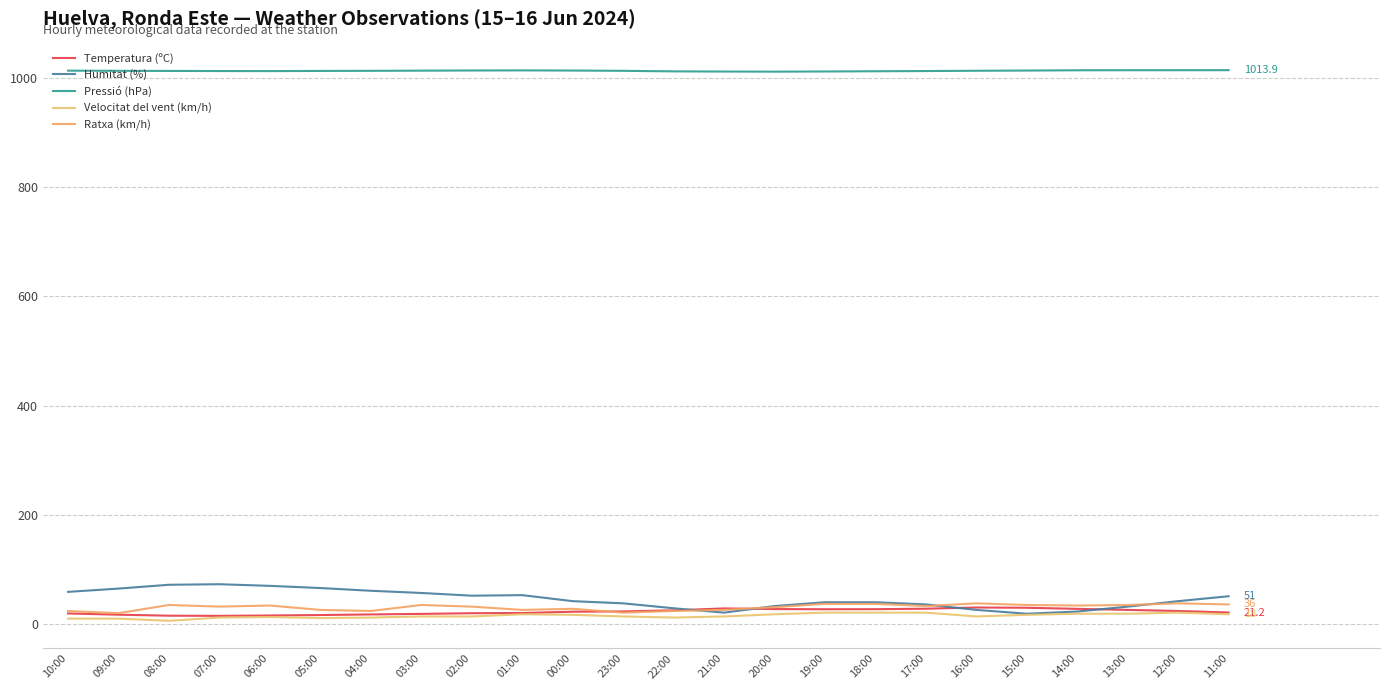

Reading left to right, what are all the values shown in this chart?

Temperatura (ºC): 19.5	17.2	15.4	15.1	15.8	16.6	17.7	18.7	19.9	20.3	22.7	23.2	25.2	28.7	27.5	27.2	27.3	28.2	30.4	29.9	27.9	26.0	24.0	21.2
Humitat (%): 59.0	65.0	72.0	73.0	70.0	66.0	61.0	57.0	52.0	53.0	42.0	38.0	29.0	21.0	33.0	40.0	40.0	36.0	26.0	19.0	23.0	32.0	42.0	51.0
Pressió (hPa): 1013.0	1012.7	1012.5	1012.3	1012.2	1012.5	1012.7	1013.0	1013.3	1013.5	1013.2	1012.7	1011.7	1011.4	1011.2	1011.5	1011.9	1012.3	1012.8	1013.2	1013.7	1013.8	1013.8	1013.9
Velocitat del vent (km/h): 10.0	10.0	6.0	12.0	13.0	11.0	12.0	14.0	14.0	18.0	17.0	14.0	12.0	14.0	18.0	21.0	21.0	21.0	14.0	17.0	19.0	19.0	21.0	18.0
Ratxa (km/h): 24.0	20.0	35.0	32.0	34.0	26.0	24.0	35.0	32.0	26.0	28.0	21.0	24.0	26.0	31.0	37.0	37.0	33.0	38.0	35.0	34.0	35.0	38.0	36.0